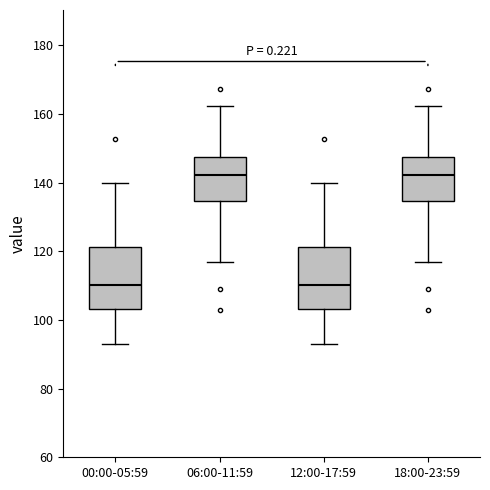

Reading left to right, transcribe this box plot: for each box, give where its median line is, the range the box spans, and where its two whiskers end, as read against the y-axis. The values are not printed on the chart, so give them approximately, as read against the axis.

00:00-05:59: median 110, box 104 to 122, whiskers 92 to 140
06:00-11:59: median 142, box 134 to 148, whiskers 116 to 162
12:00-17:59: median 110, box 104 to 122, whiskers 92 to 140
18:00-23:59: median 142, box 134 to 148, whiskers 116 to 162